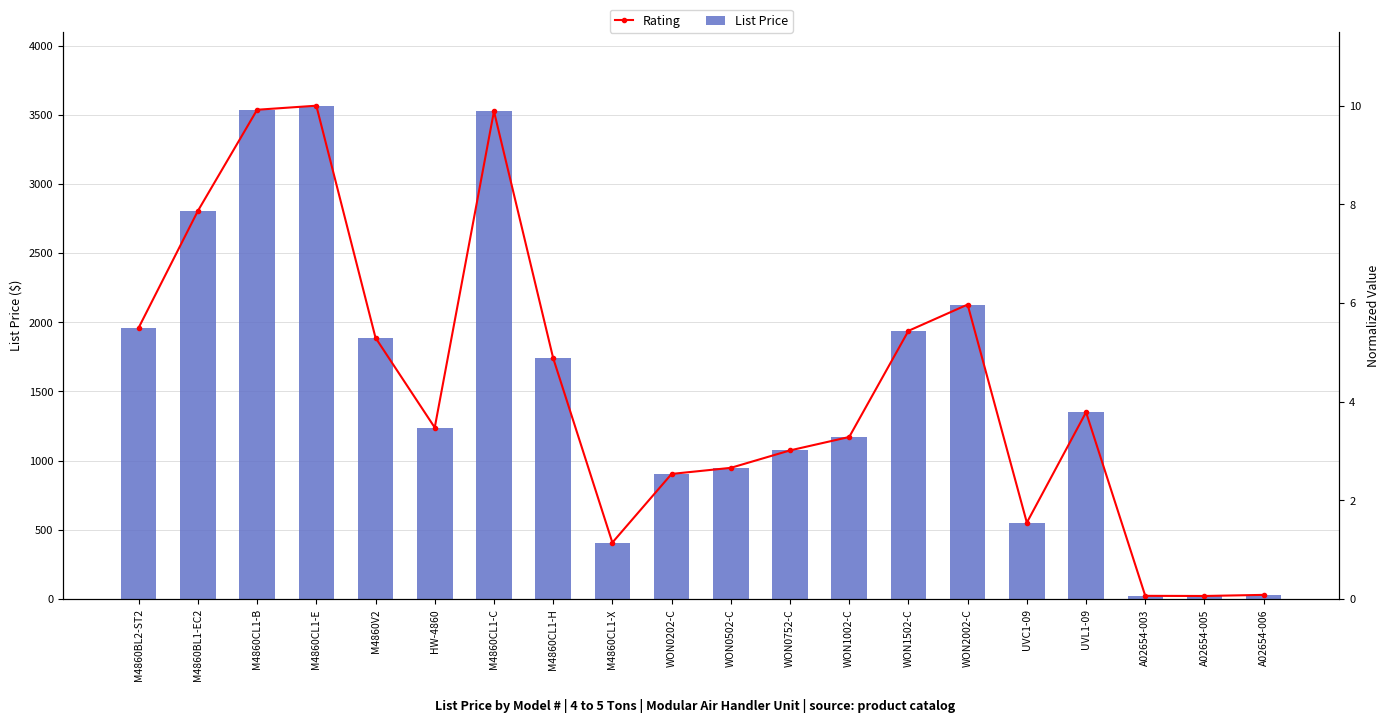

Count the number of categories in the chart.

20